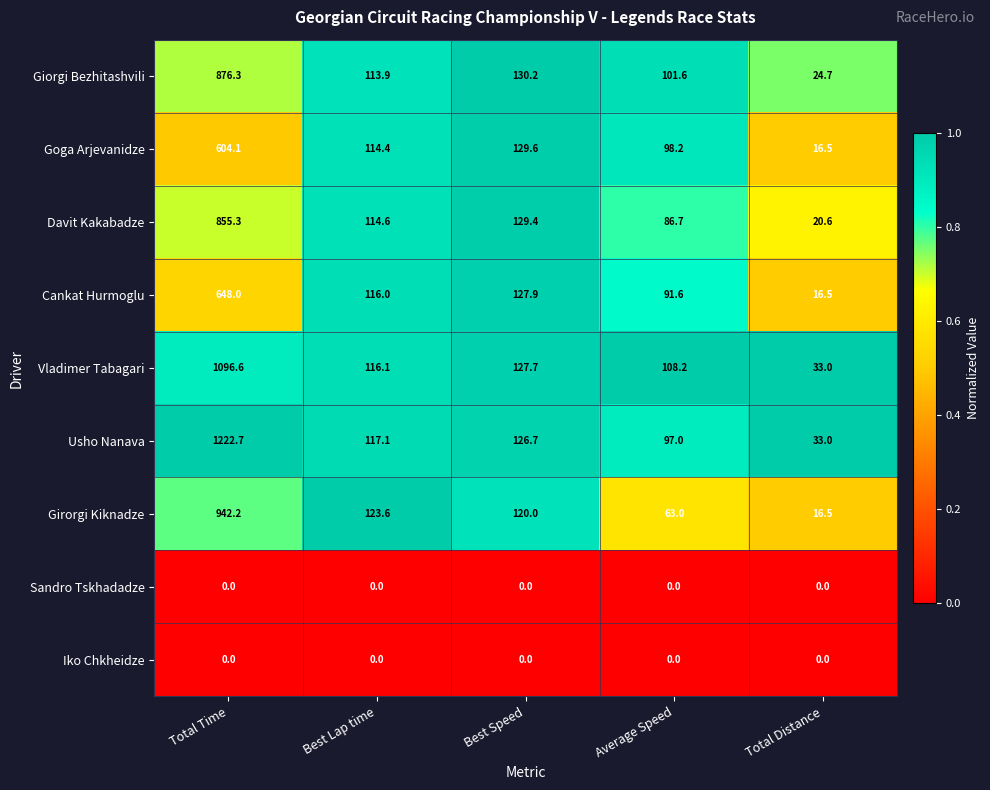

Which series has the largest range (max minus min)?

Usho Nanava